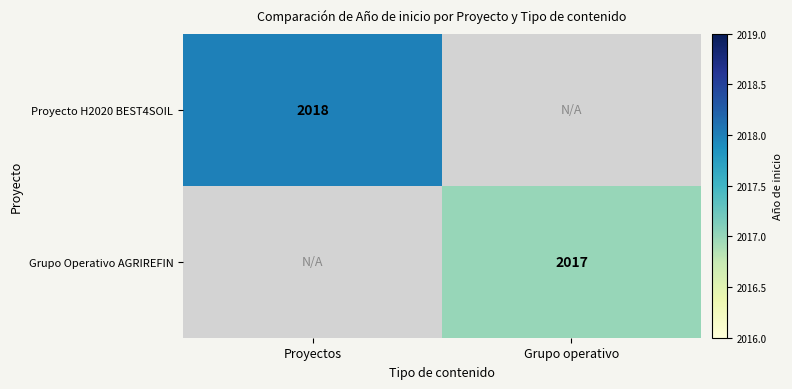

The value of Proyecto H2020 BEST4SOIL at Proyectos is 1232. True or false?

False